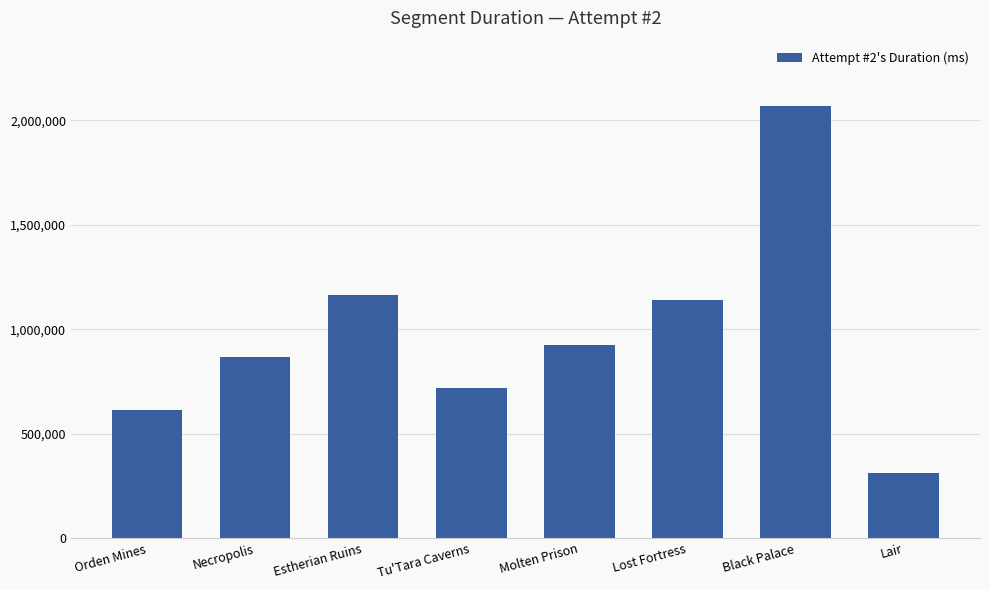

Read the value at Molten Prison.

925157